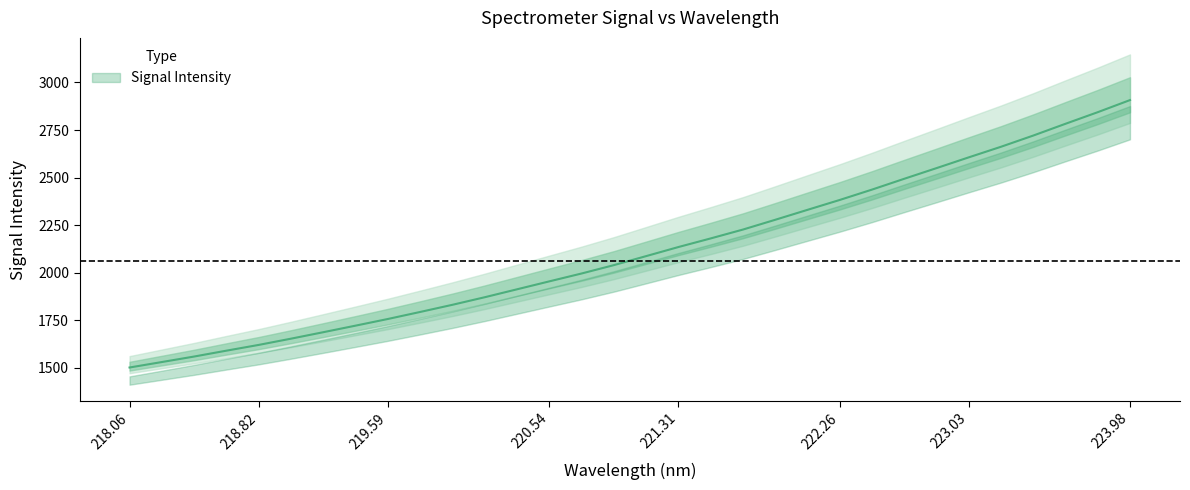

What is the smallest value displayed?

1502.4